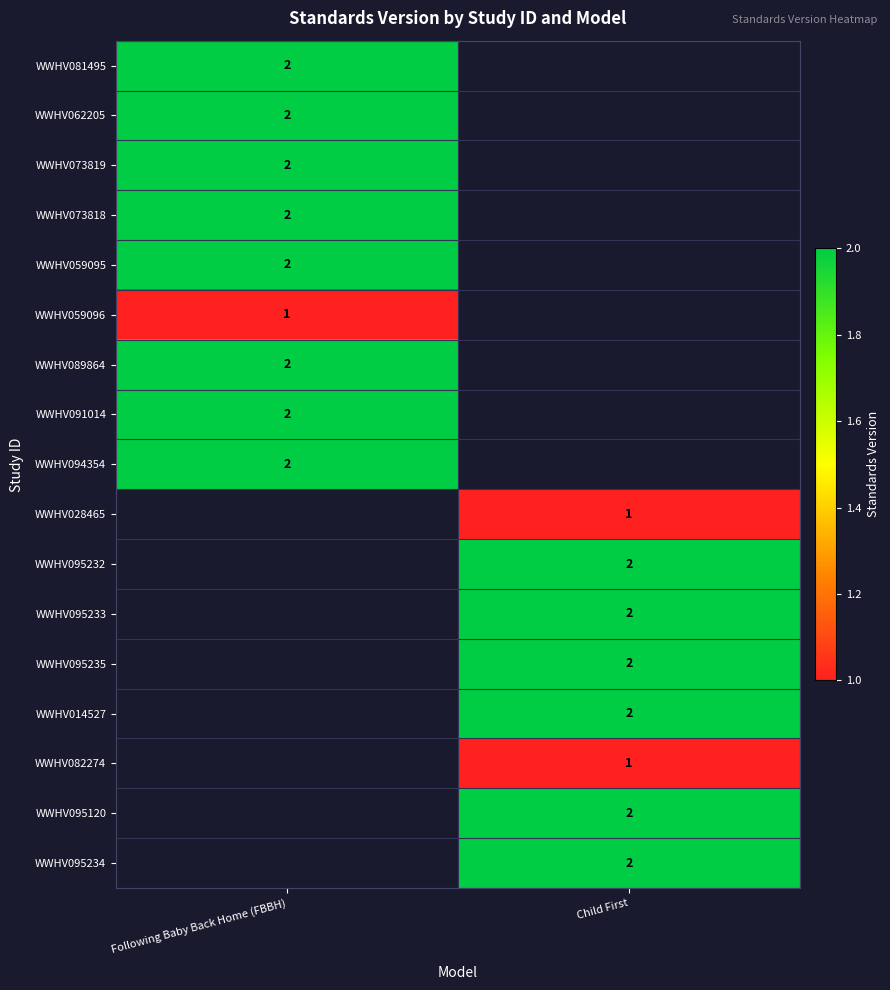

True or false: WWHV059095 has a value of 2 at Following Baby Back Home (FBBH).

True